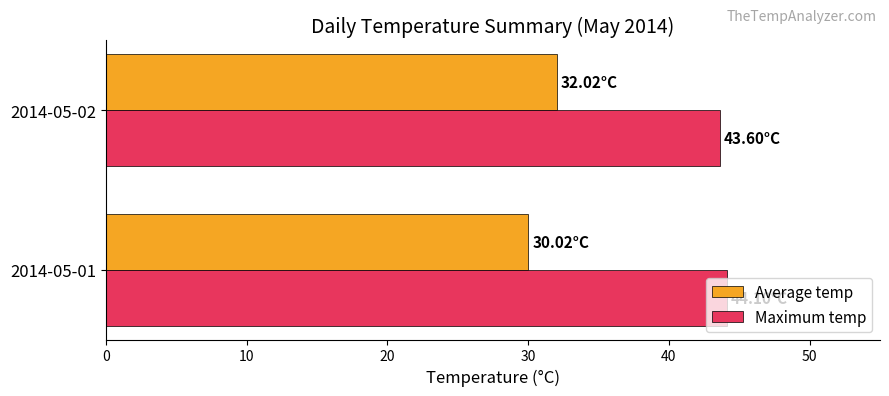

What is the maximum value for Average temp?

32.0